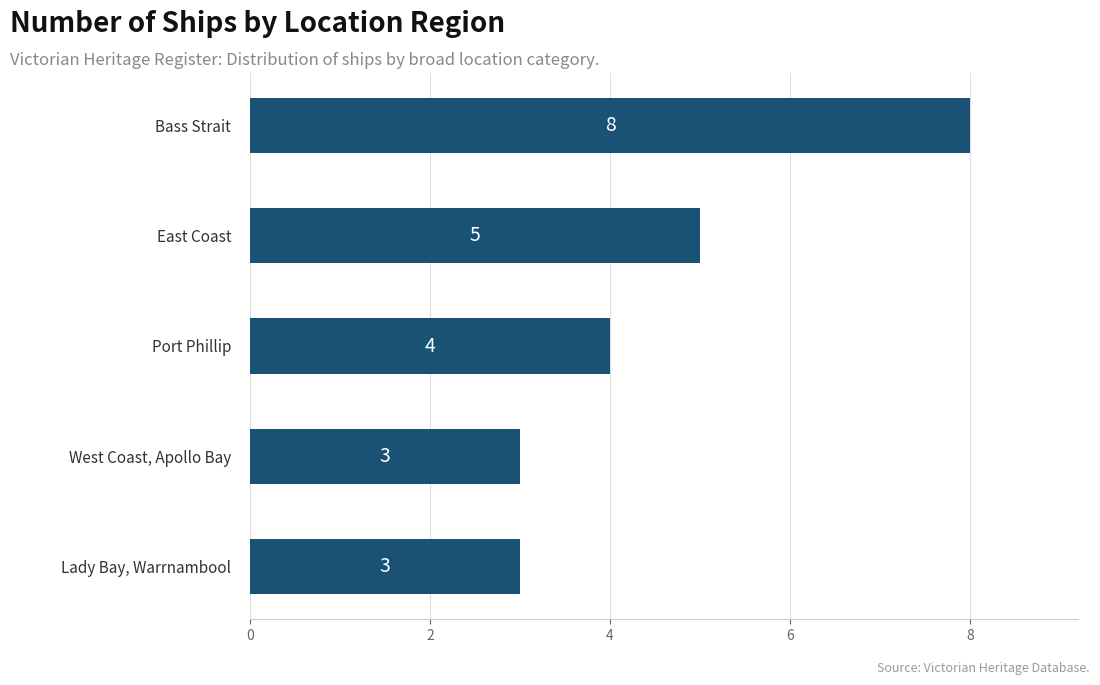

What is the minimum value shown in the chart?

3